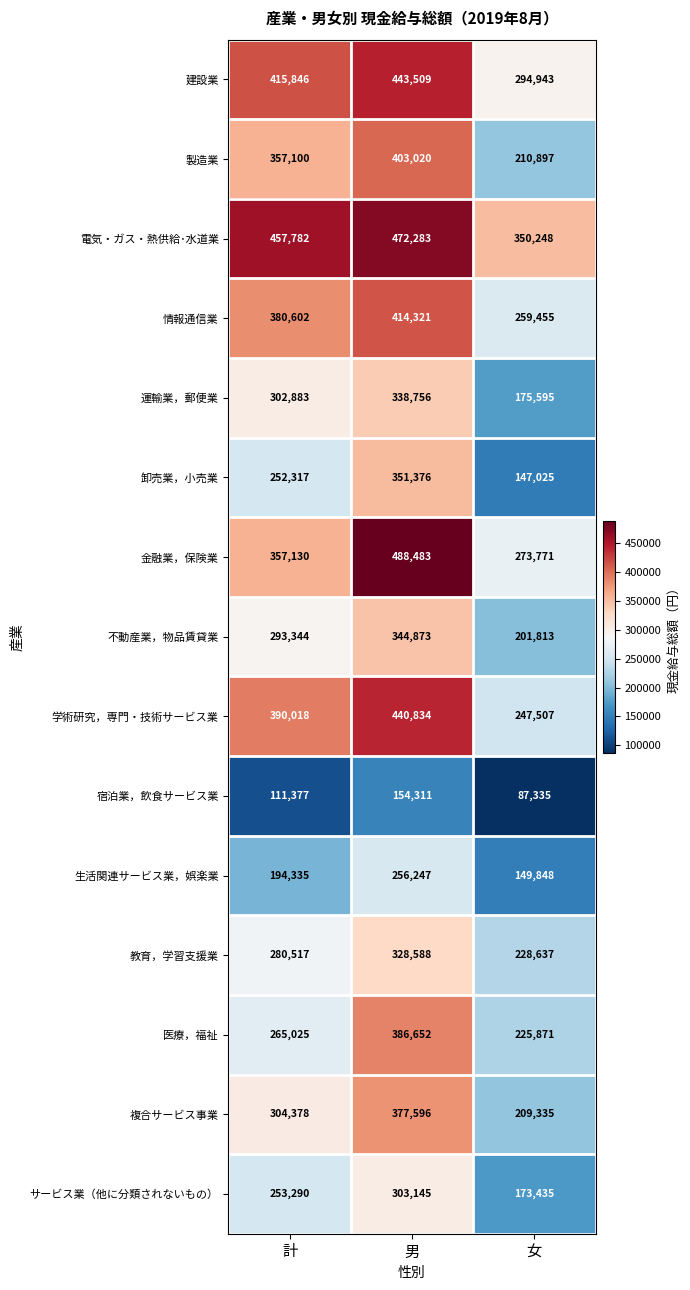

Which series has the largest total across all categories?

電気・ガス・熱供給･水道業